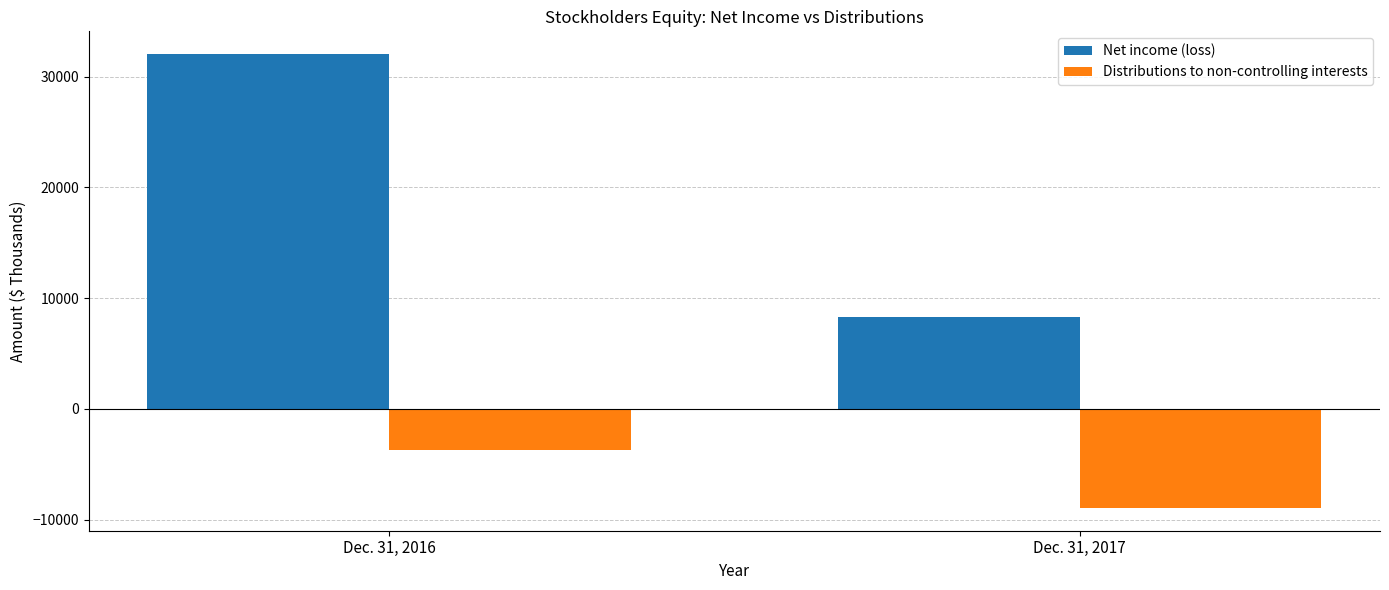

List the series in order of their peak value, highest first.

Net income (loss), Distributions to non-controlling interests